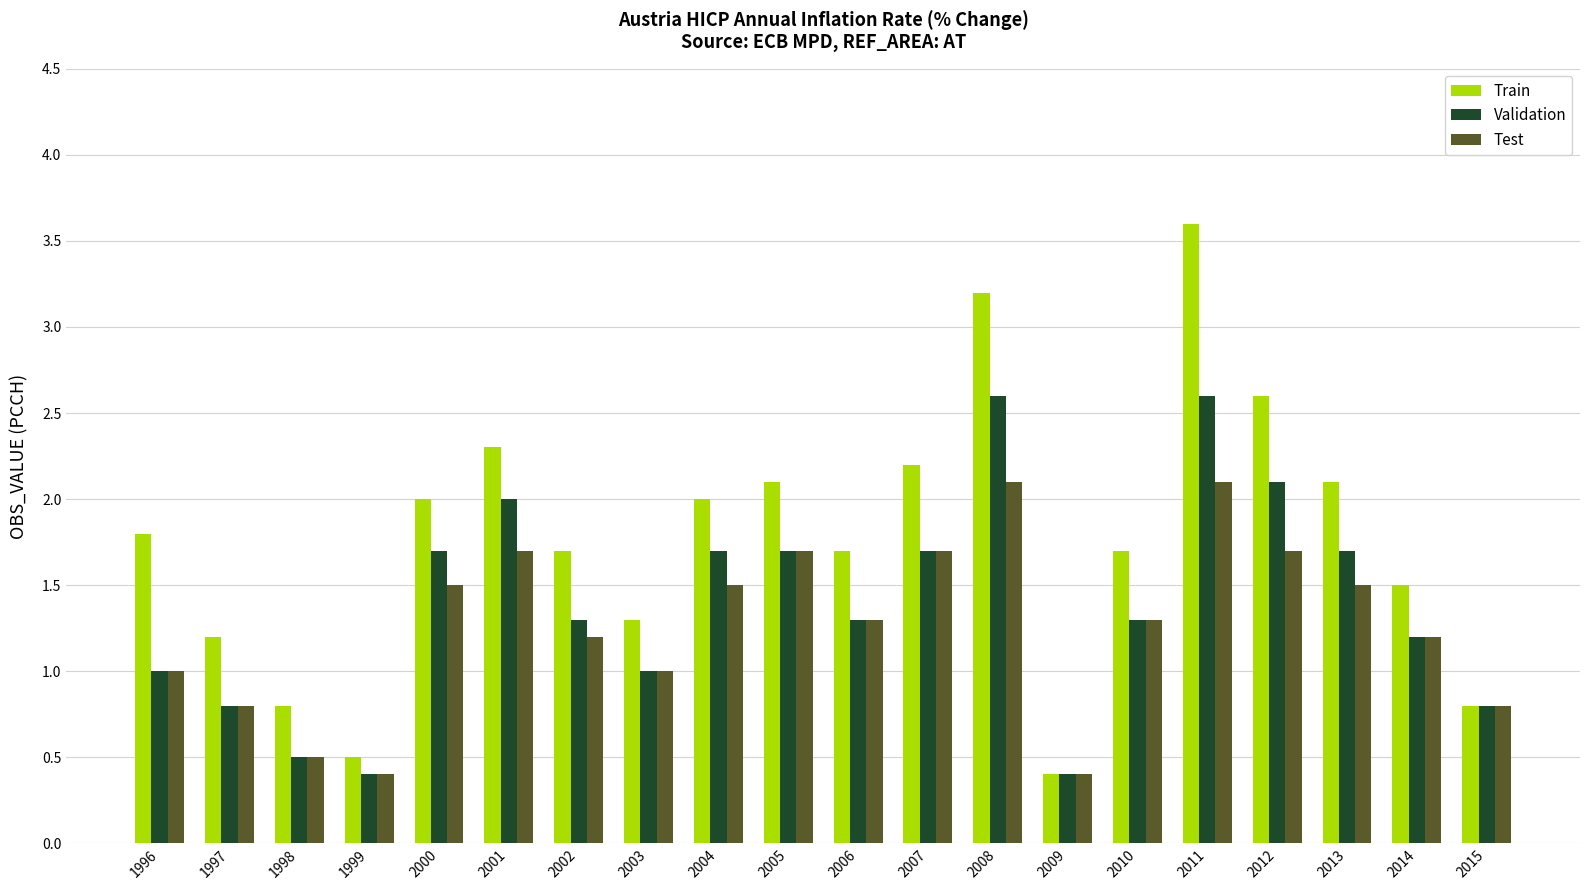

List the series in order of their overall mean, lowest first.

Test, Validation, Train